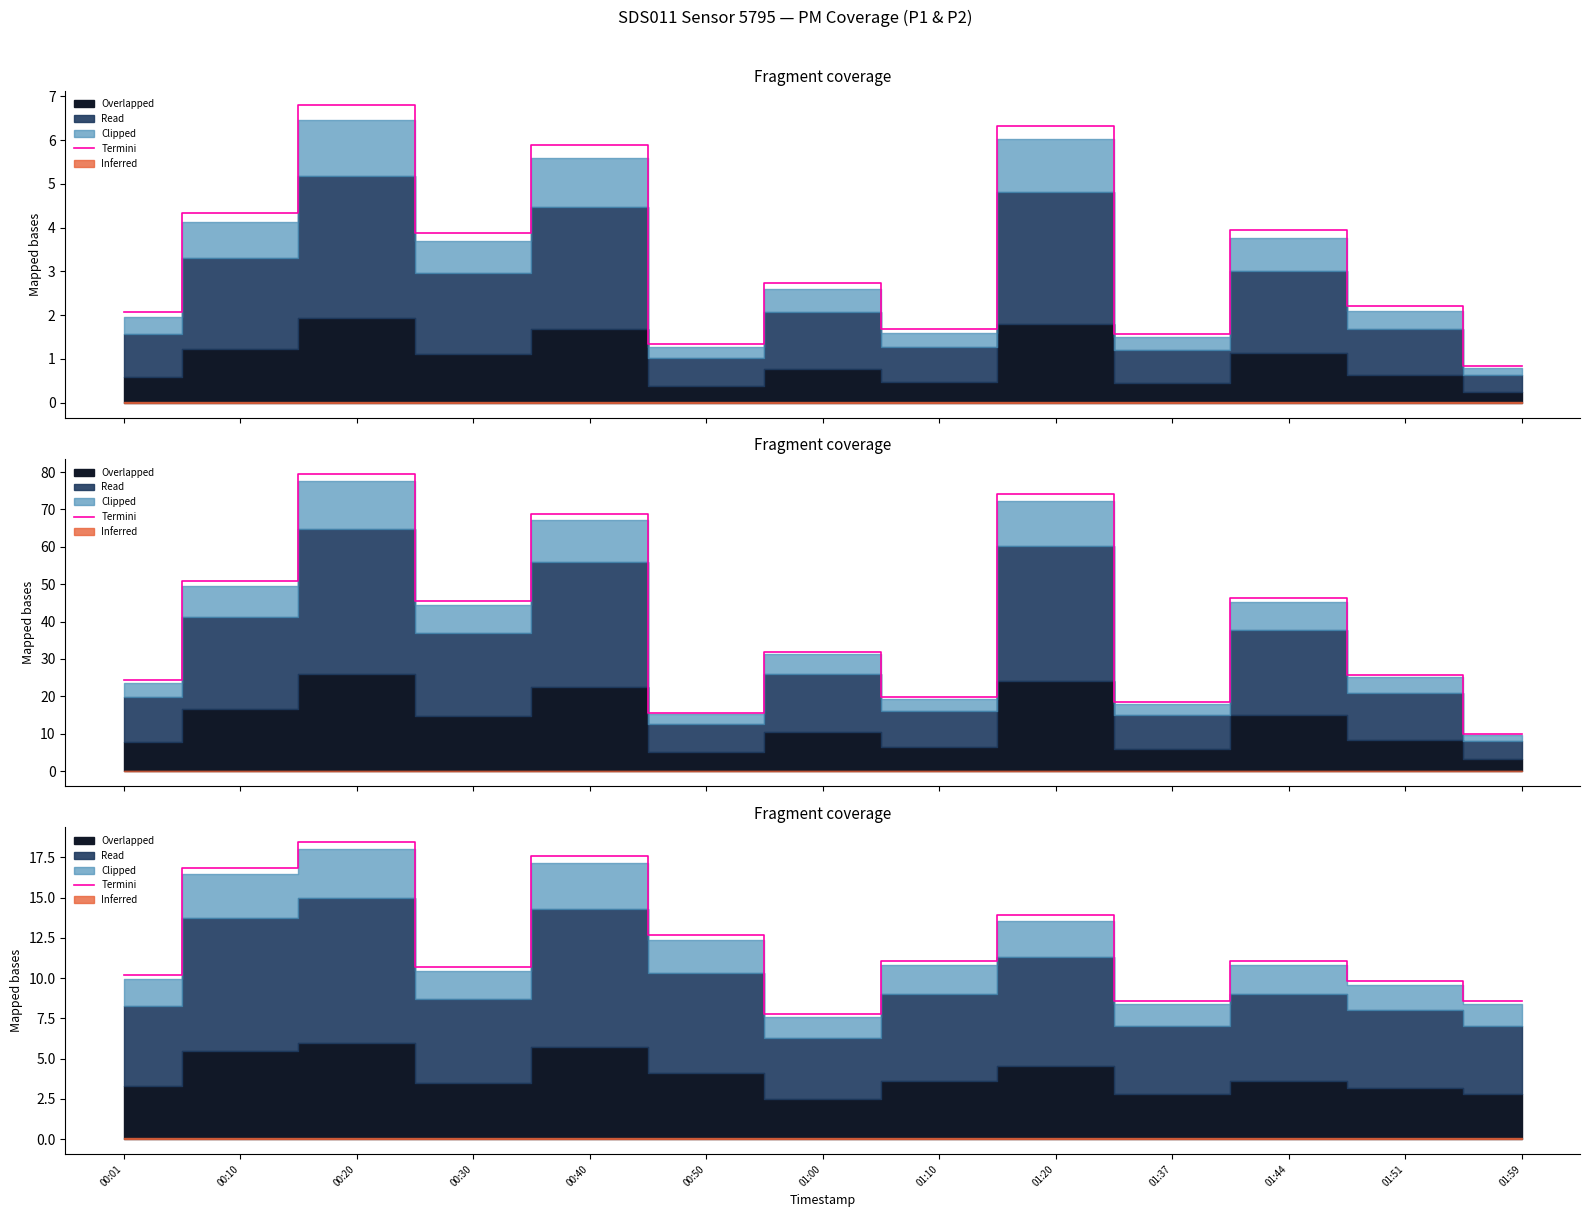

What is the difference between the second highest and second lowest values?

9.0